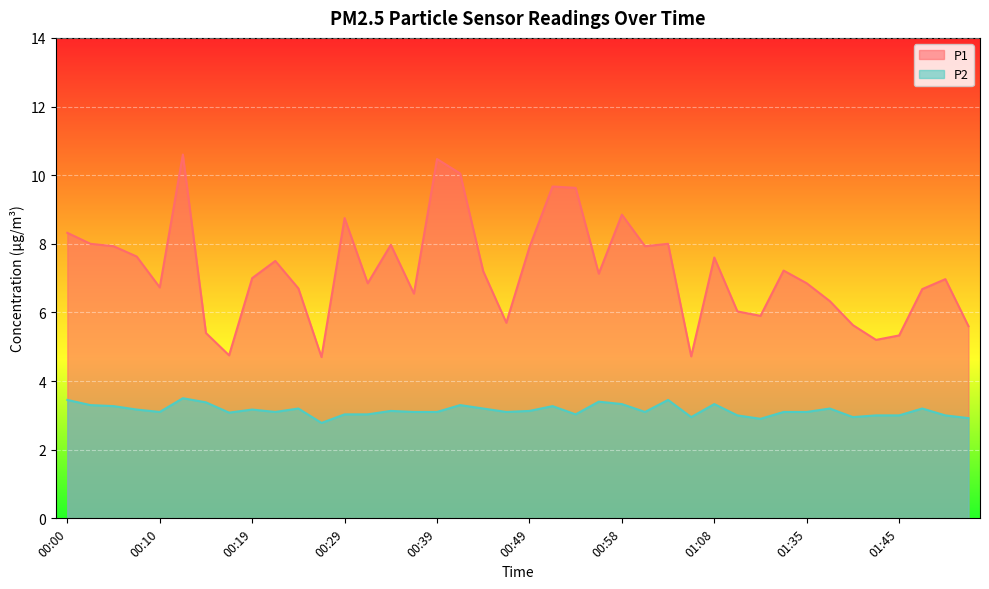

How many lines are shown in the chart?

2